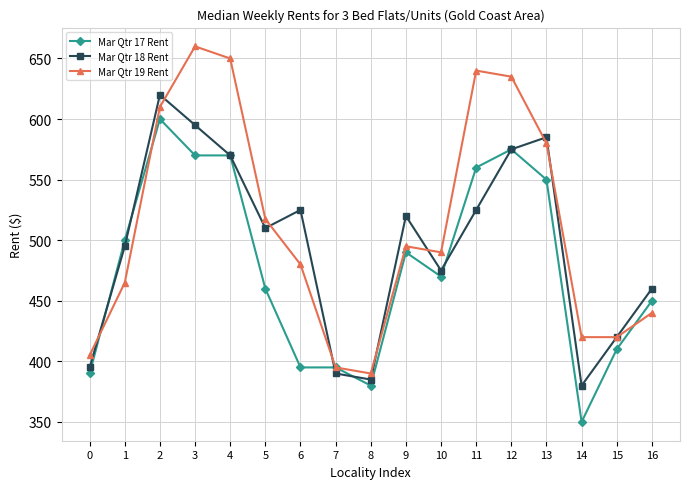

Where is the first local maximum for Mar Qtr 17 Rent?

2